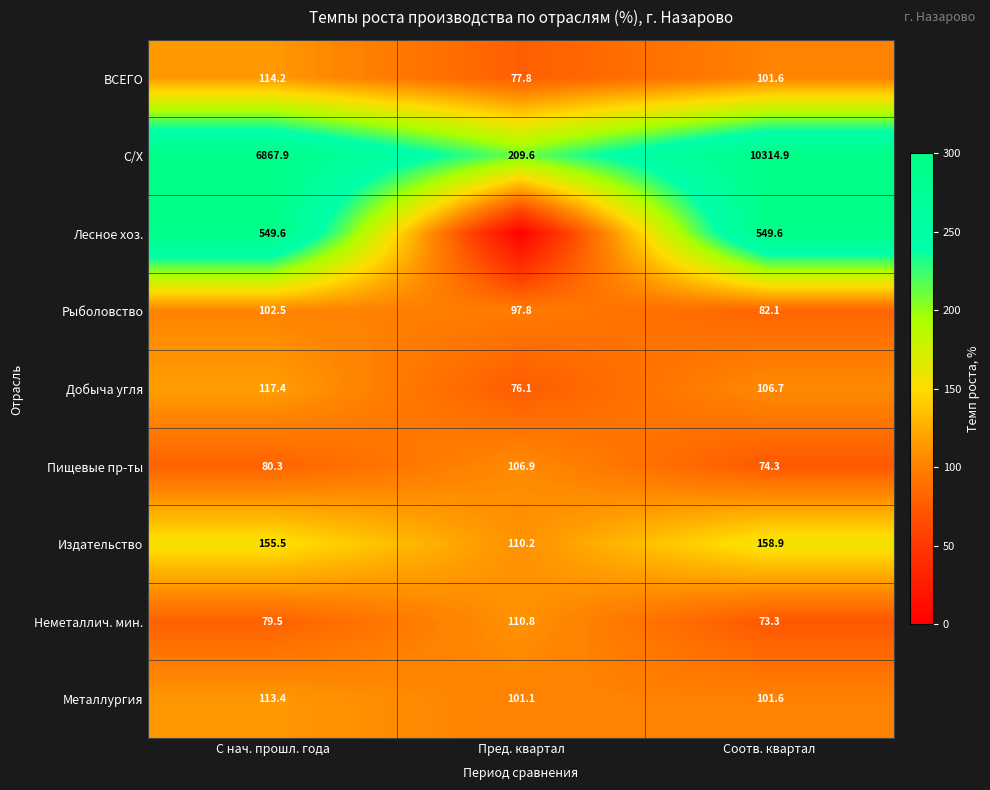

What is the difference between the maximum and minimum values in the Добыча угля series?

41.3